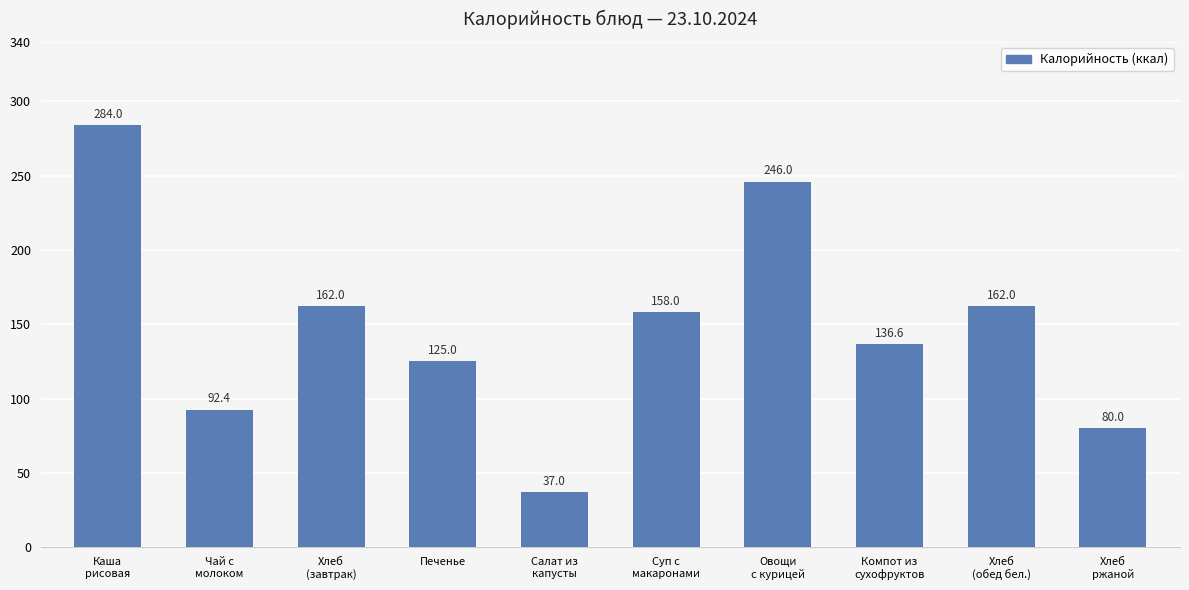

What is the value of the 4th bar from the left?

125.0